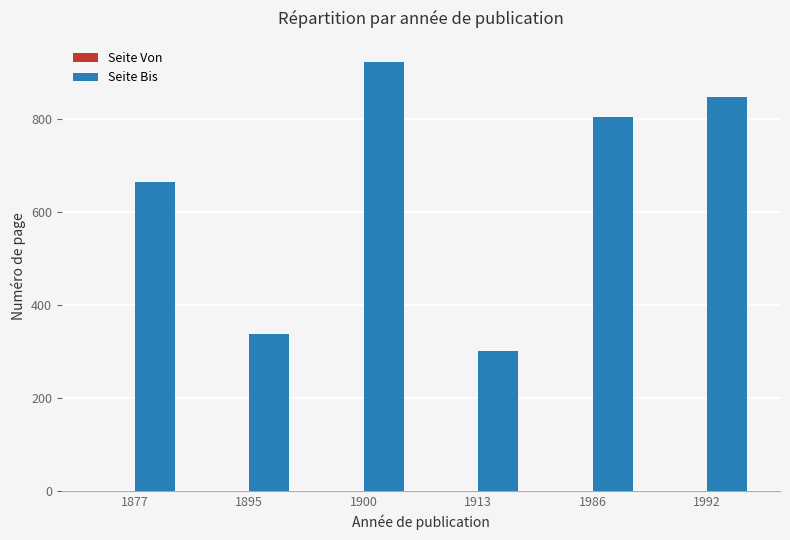

Which series has the largest total across all categories?

Seite Bis